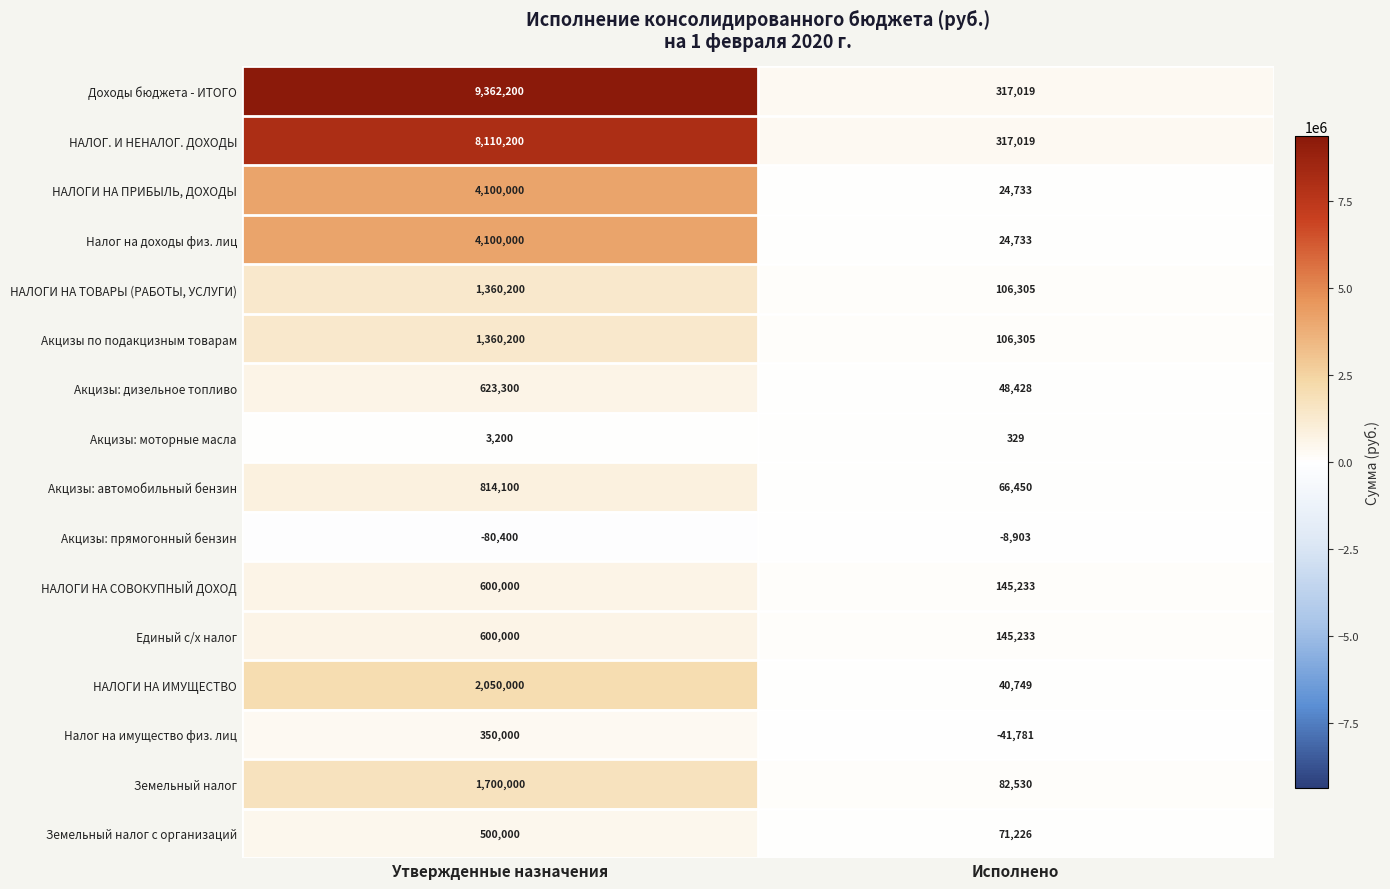

How many series are shown in this chart?

16